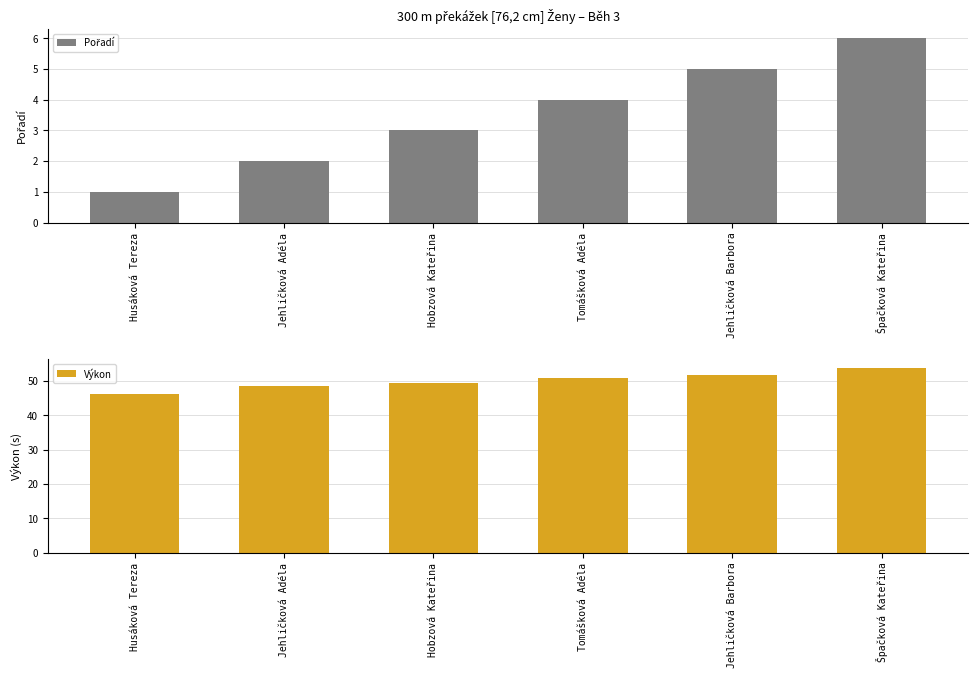

List the series in order of their peak value, highest first.

Výkon, Pořadí